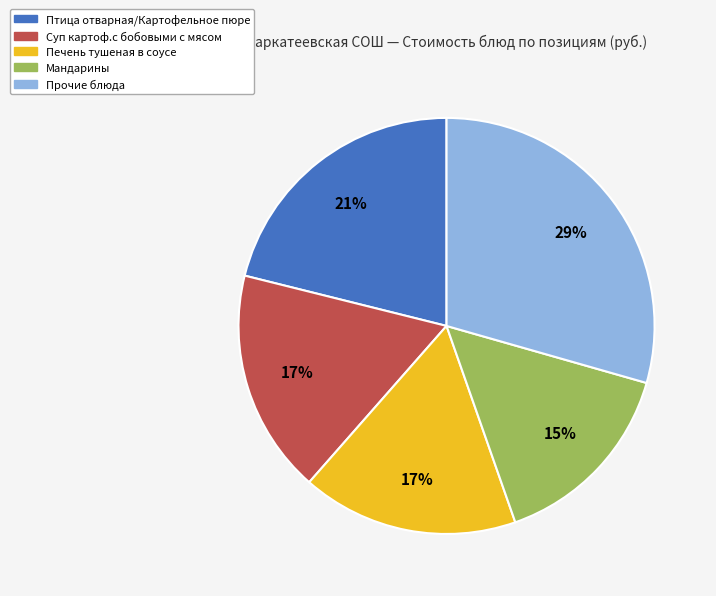

How many segments does this pie chart have?

5